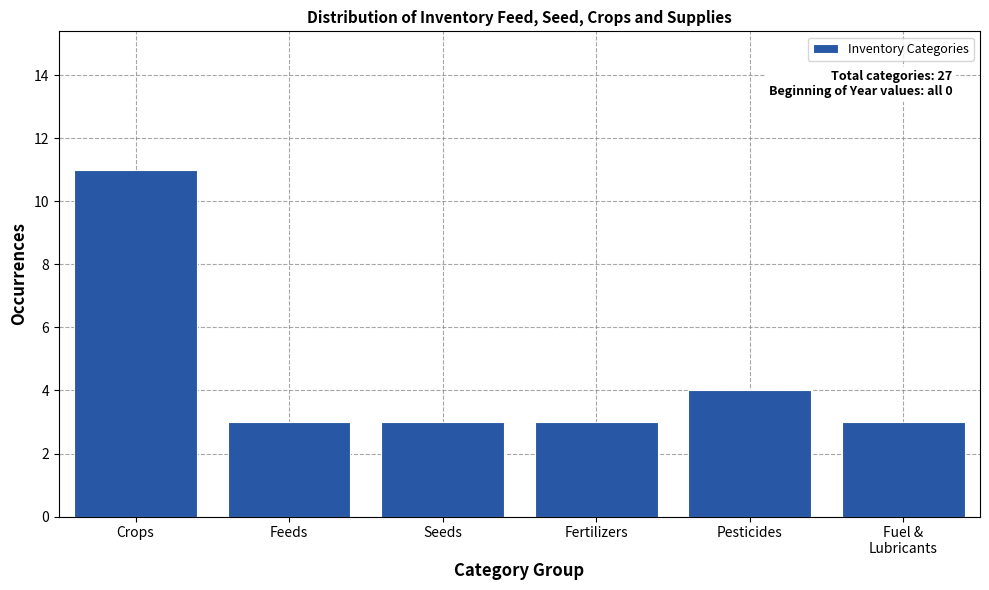

Reading right to left, what are all the values shown in this chart?

3	4	3	3	3	11